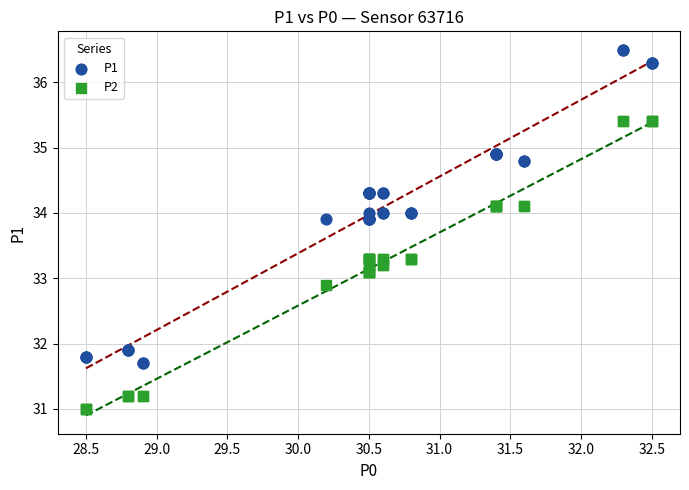

Which series reaches the maximum Y coordinate?

P1